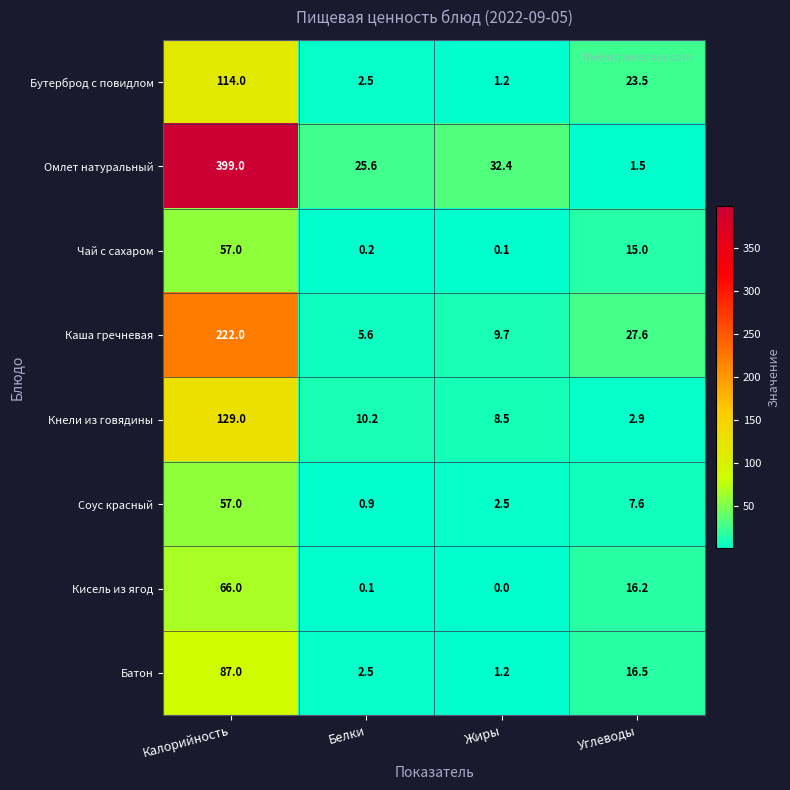

What is the difference between the maximum and minimum values in the Чай с сахаром series?

56.9